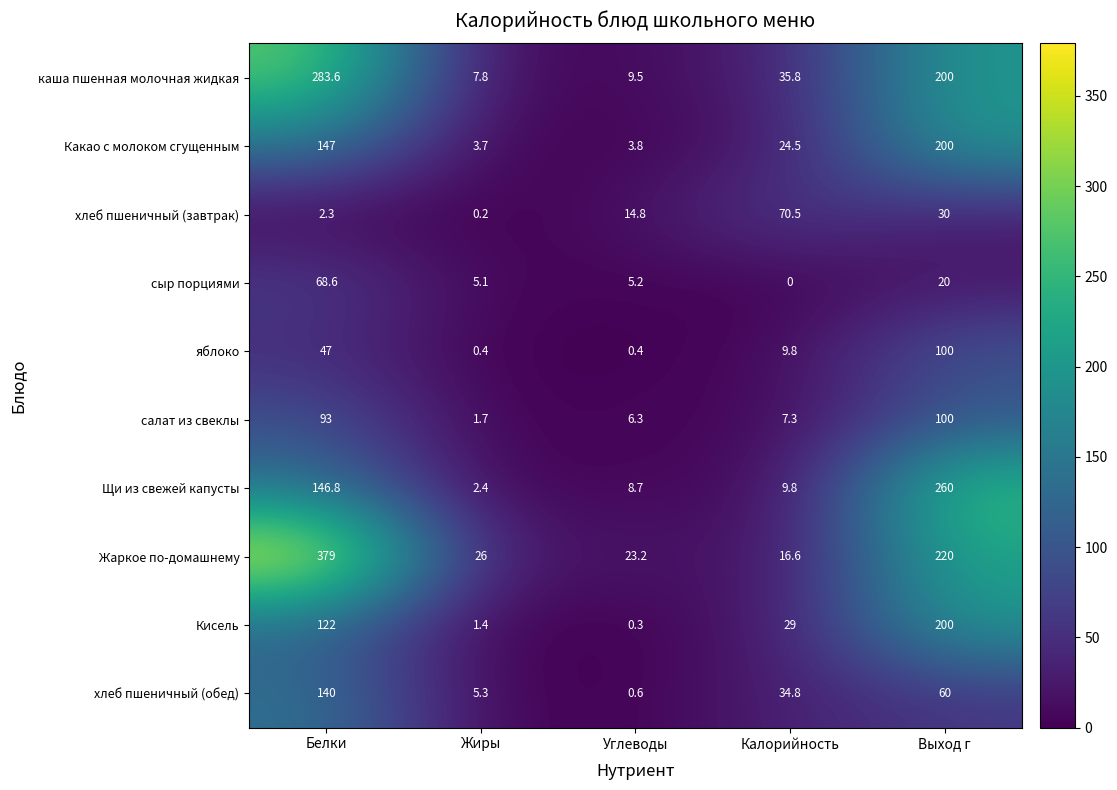

What is the total value across all series at Жиры?

54.0